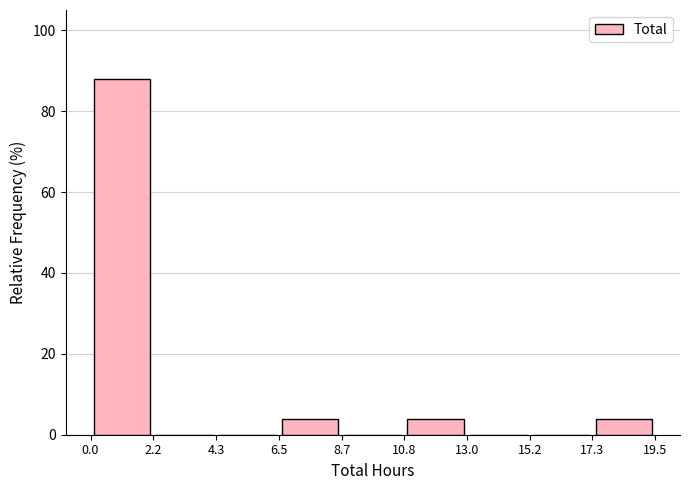

Reading left to right, list every bar in this chart as the range it spans on the x-axis followed by its height. The values are not printed on the chart, so give them approximately, as read against the axis.

0.0 to 2.2: 88
2.2 to 4.3: 0
4.3 to 6.5: 0
6.5 to 8.7: 4
8.7 to 10.8: 0
10.8 to 13.0: 4
13.0 to 15.2: 0
15.2 to 17.3: 0
17.3 to 19.5: 4